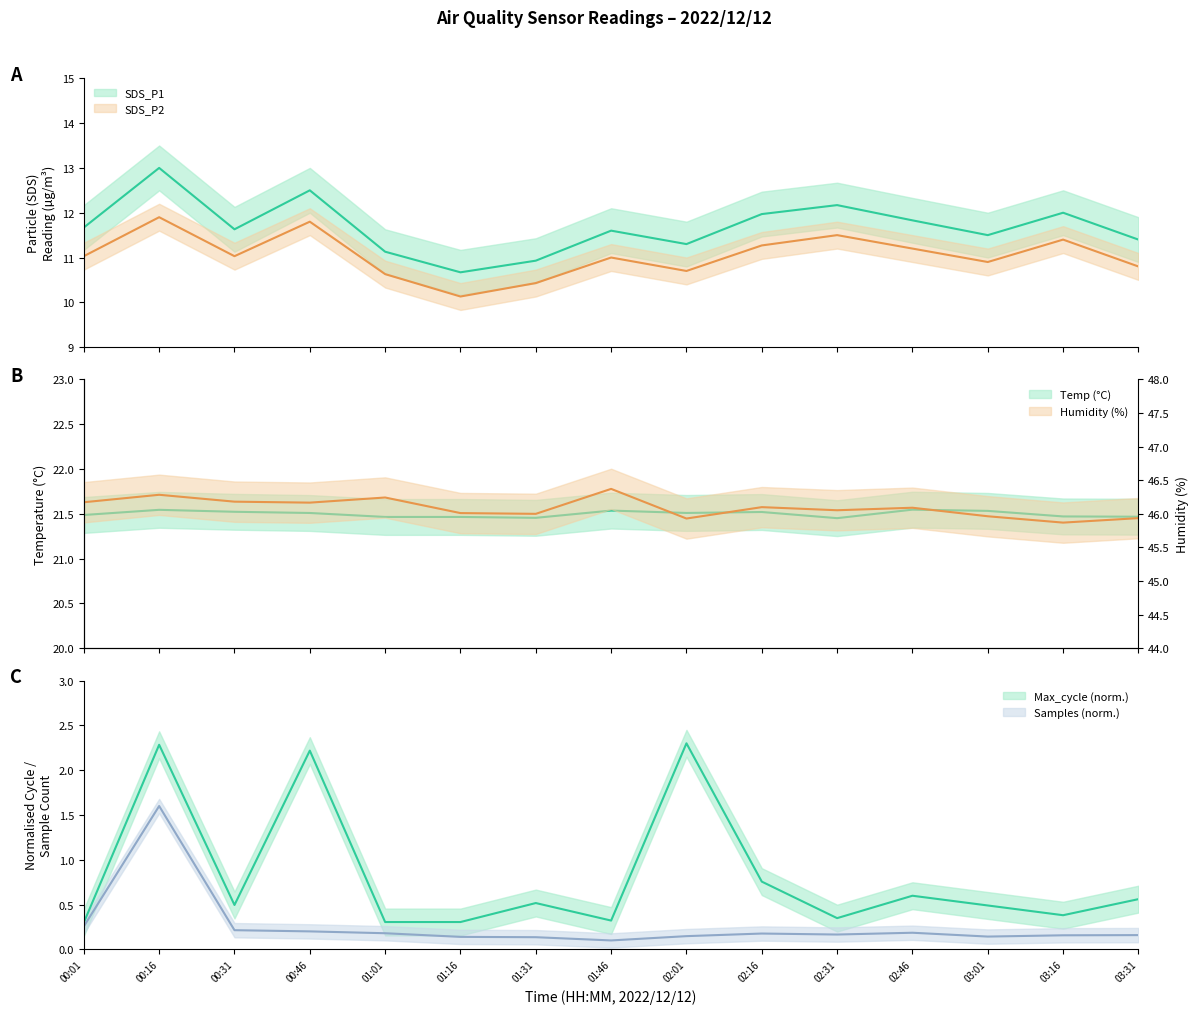

Does the chart have visible grid lines?

No